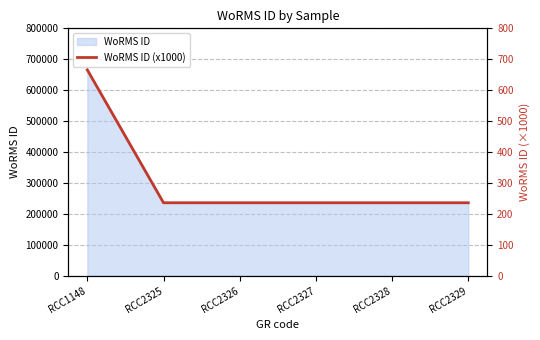

Reading left to right, extract all data points from this chart.

665.6	235.8	235.8	235.8	235.8	235.8